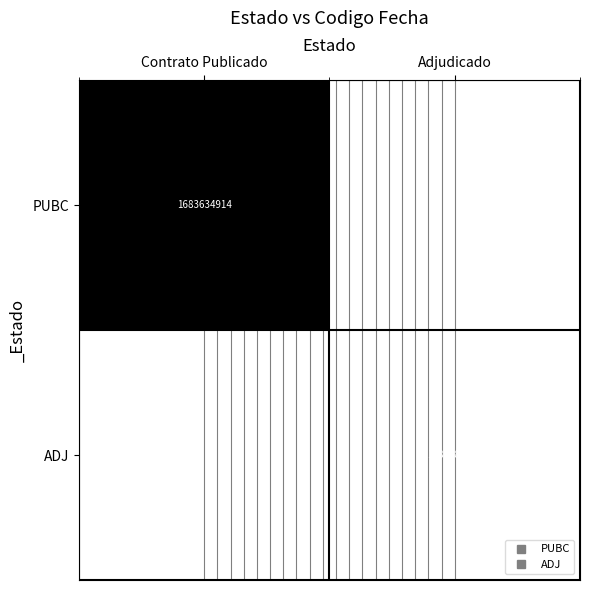

Is the value of PUBC at Adjudicado greater than the value of ADJ at Contrato Publicado?

No